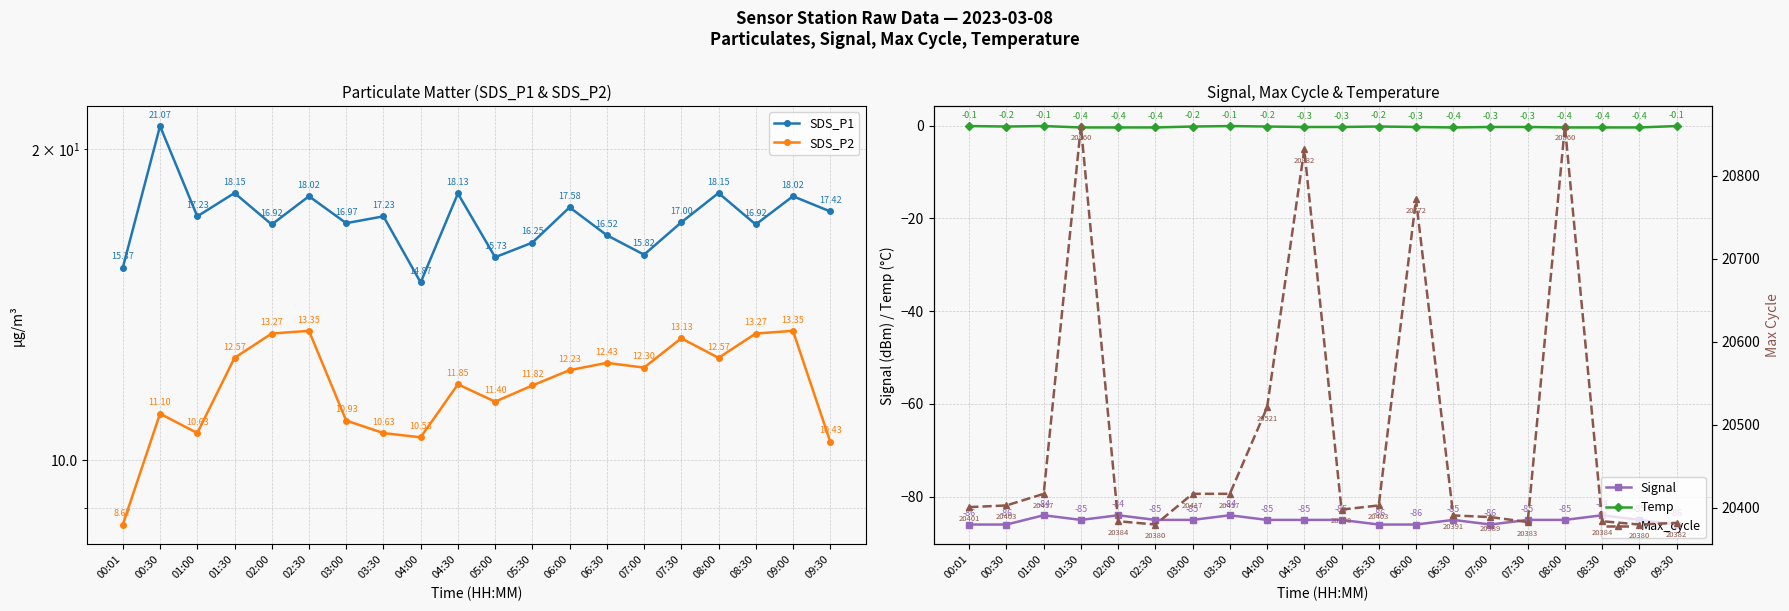

What are all the series names shown in the legend?

SDS_P1, SDS_P2, Signal, Temp, Max_cycle